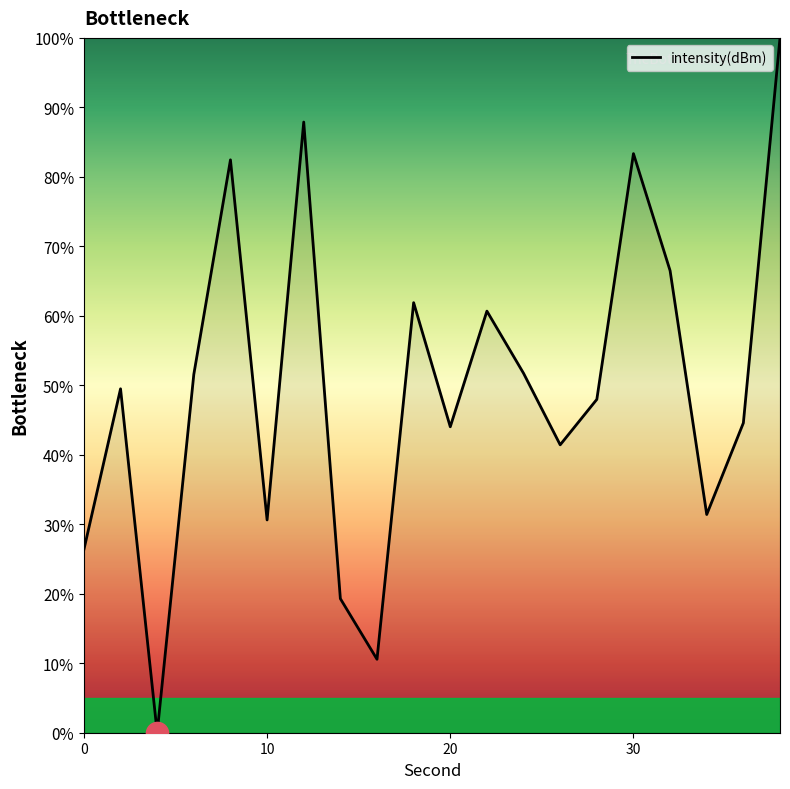

How many interior local peaks (higher than both neighbors) does the data have?

6